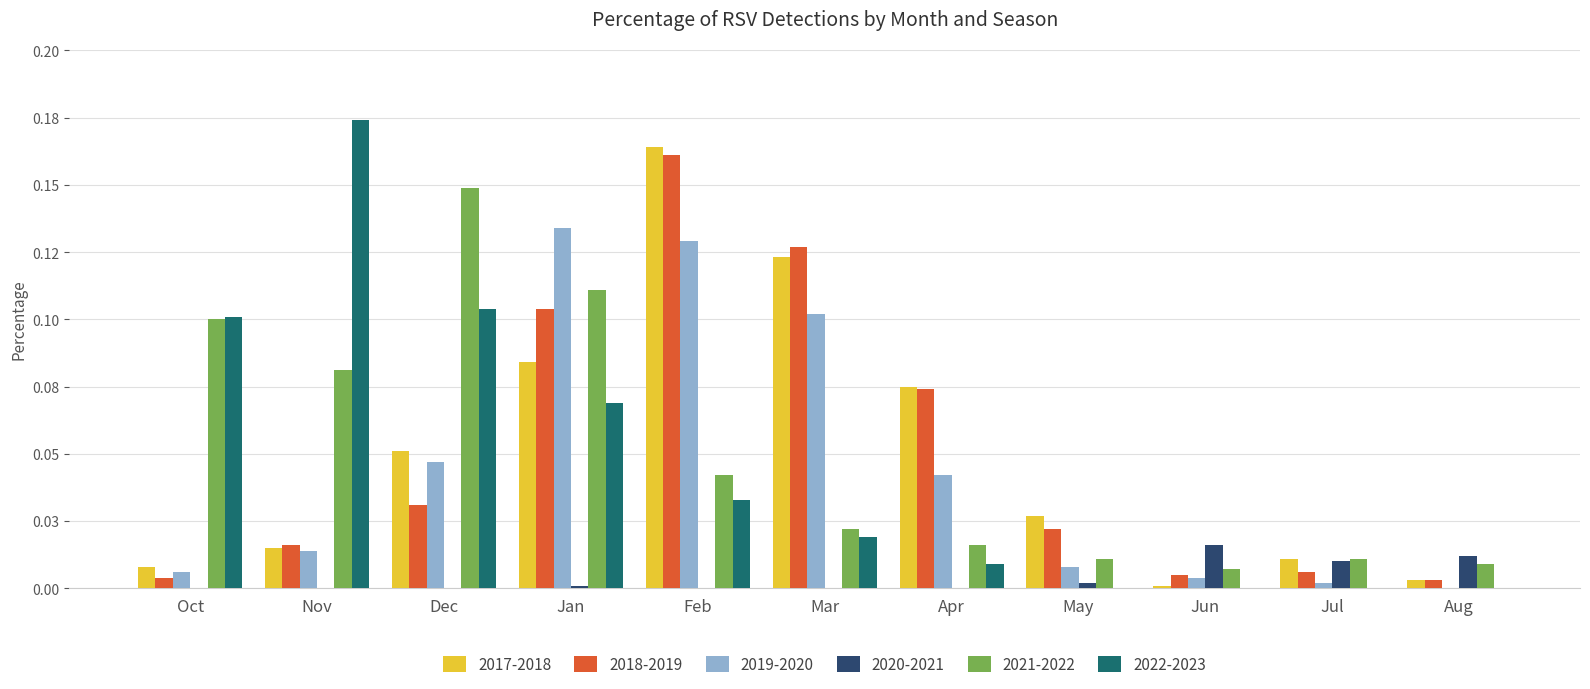

Which series has the largest range (max minus min)?

2022-2023